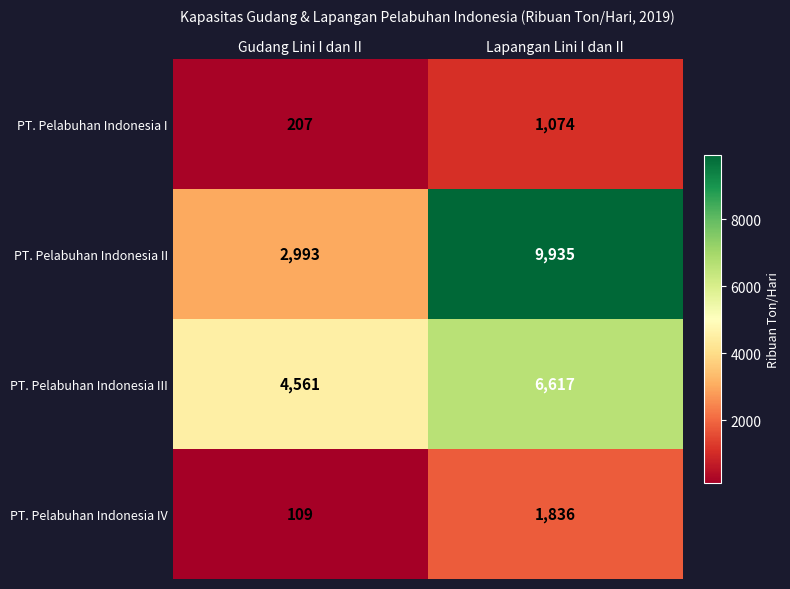

Where is PT. Pelabuhan Indonesia I nearest to the value 640?

Gudang Lini I dan II